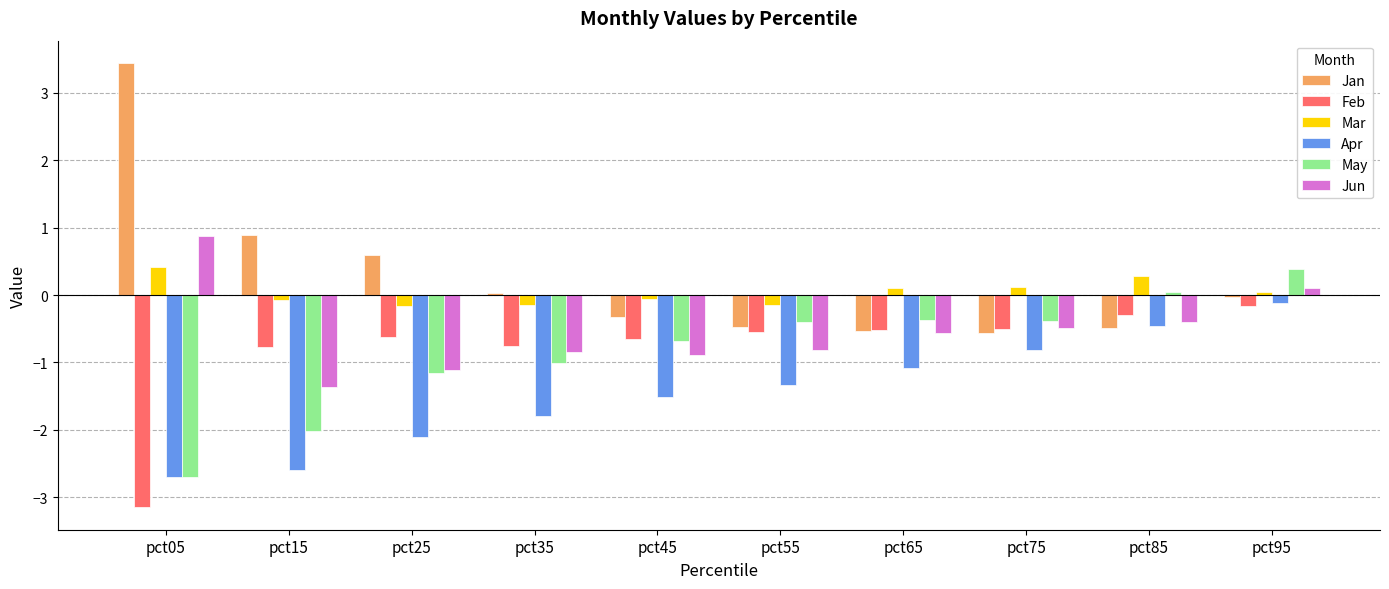

Which series changed the most between pct65 and pct95?

Apr